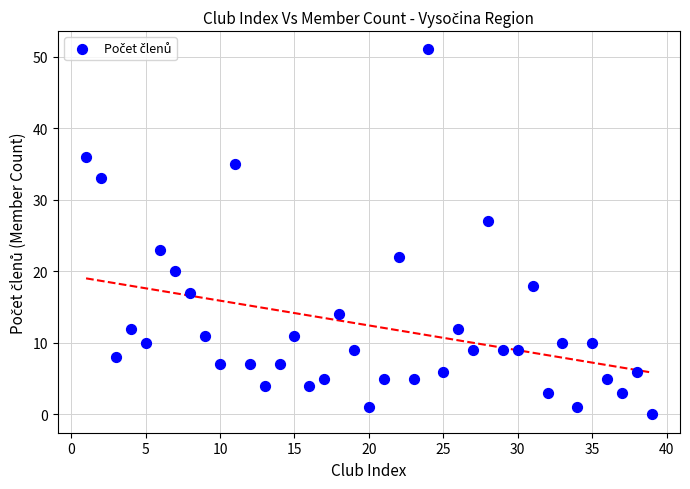

What is the range of Y values (max minus min)?

51